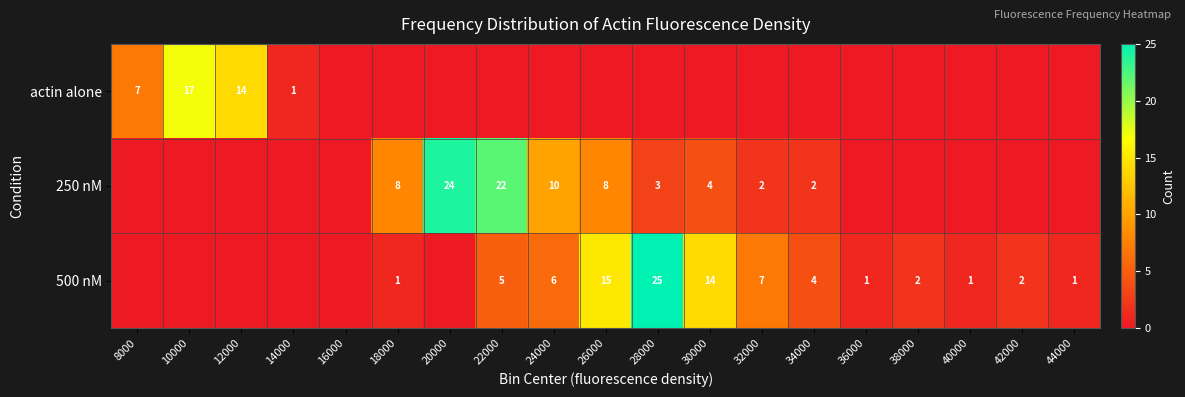

Is it true that 250 nM equals 39 at 20000?

False